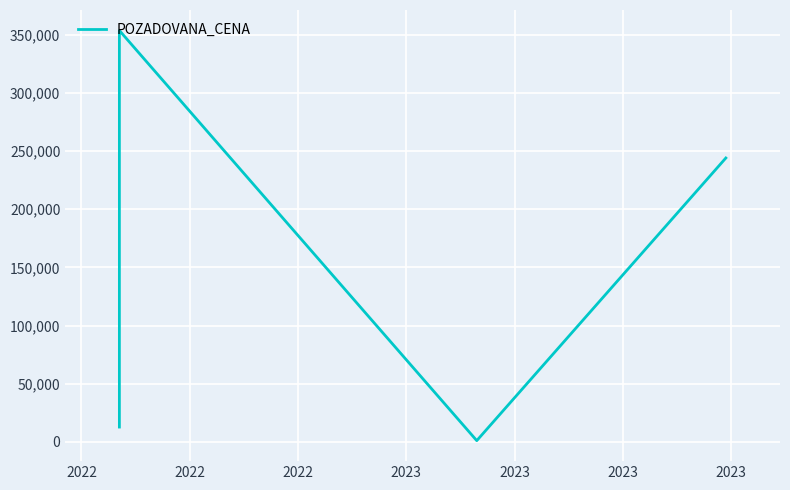

Reading left to right, what are all the values shown in this chart?

12700	353710	1020	244080